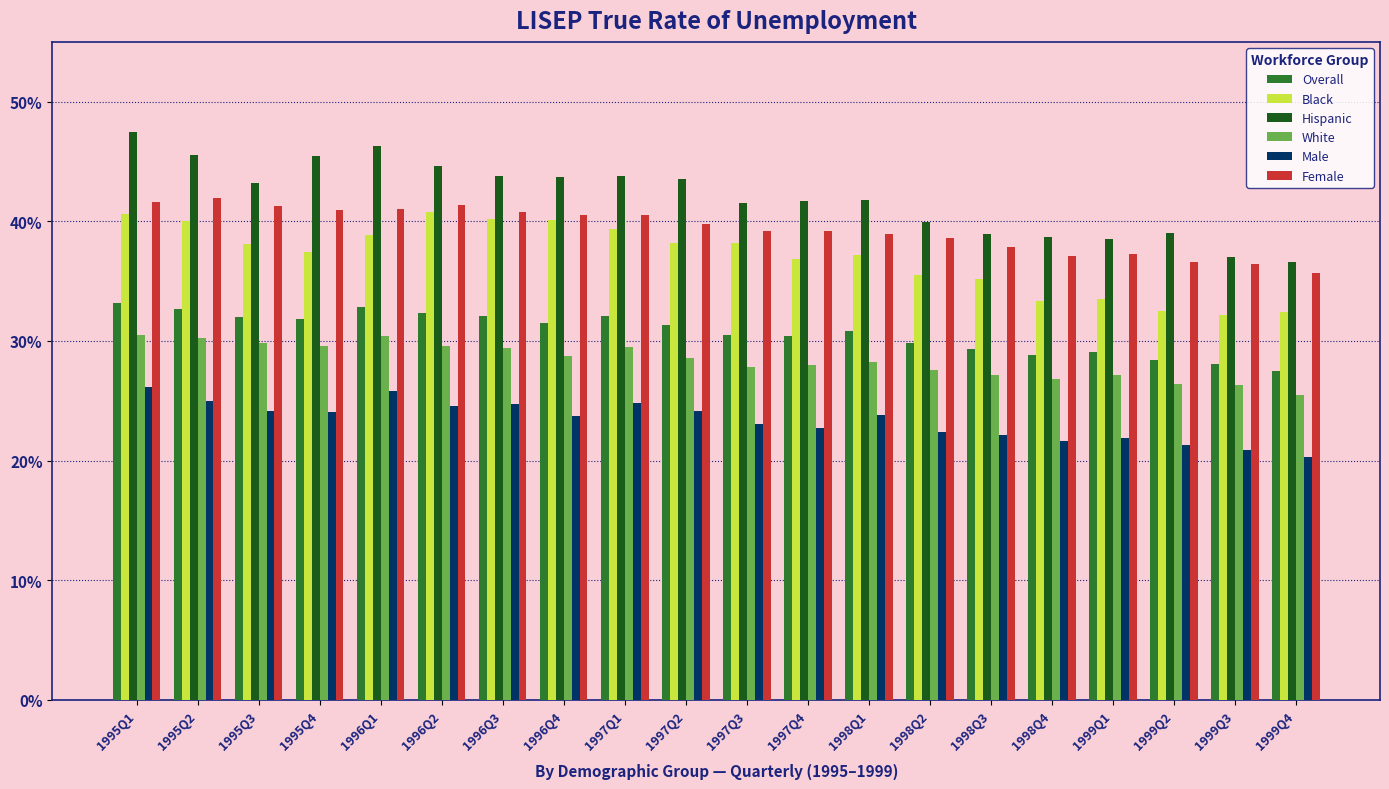

Are the bars grouped side by side (vs. stacked)?

Yes